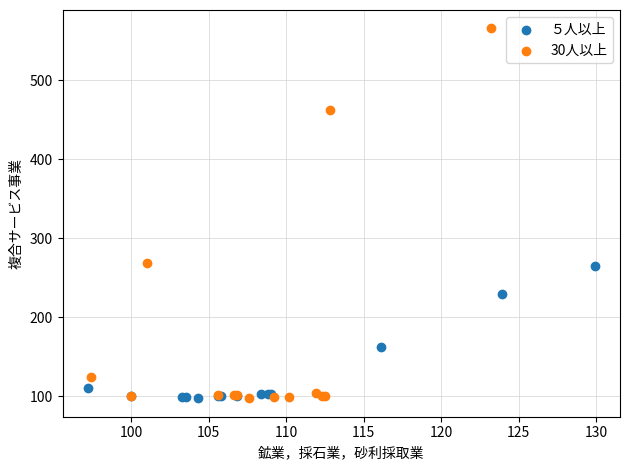

Which series has the widest spread of Y values?

30人以上